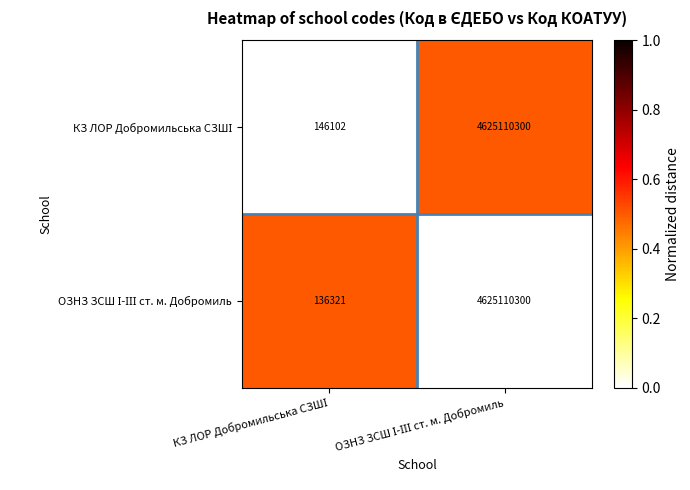

What is the maximum value shown in the chart?

4625110300